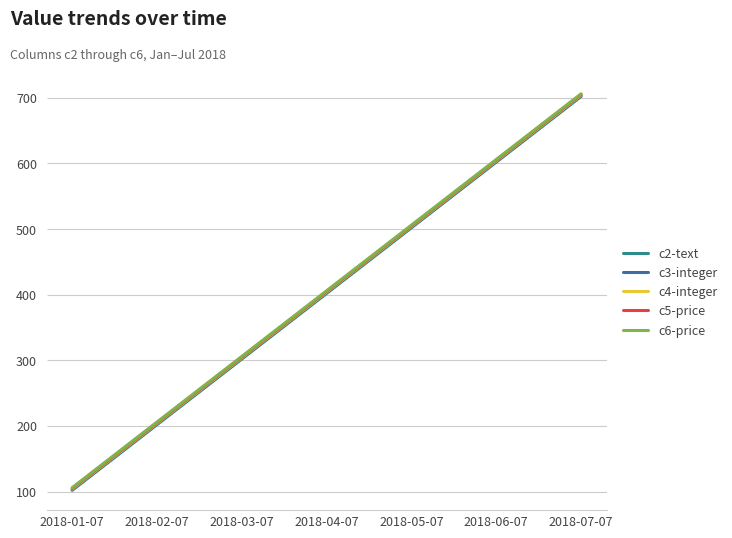

Reading left to right, list all the values displayed in this chart.

c2-text: 2018-01-07=102	2018-02-07=202	2018-03-07=302	2018-04-07=402	2018-05-07=502	2018-06-07=602	2018-07-07=702
c3-integer: 2018-01-07=103	2018-02-07=203	2018-03-07=303	2018-04-07=403	2018-05-07=503	2018-06-07=603	2018-07-07=703
c4-integer: 2018-01-07=104	2018-02-07=204	2018-03-07=304	2018-04-07=404	2018-05-07=504	2018-06-07=604	2018-07-07=704
c5-price: 2018-01-07=105	2018-02-07=205	2018-03-07=305	2018-04-07=405	2018-05-07=505	2018-06-07=605	2018-07-07=705
c6-price: 2018-01-07=106	2018-02-07=206	2018-03-07=306	2018-04-07=406	2018-05-07=506	2018-06-07=606	2018-07-07=706